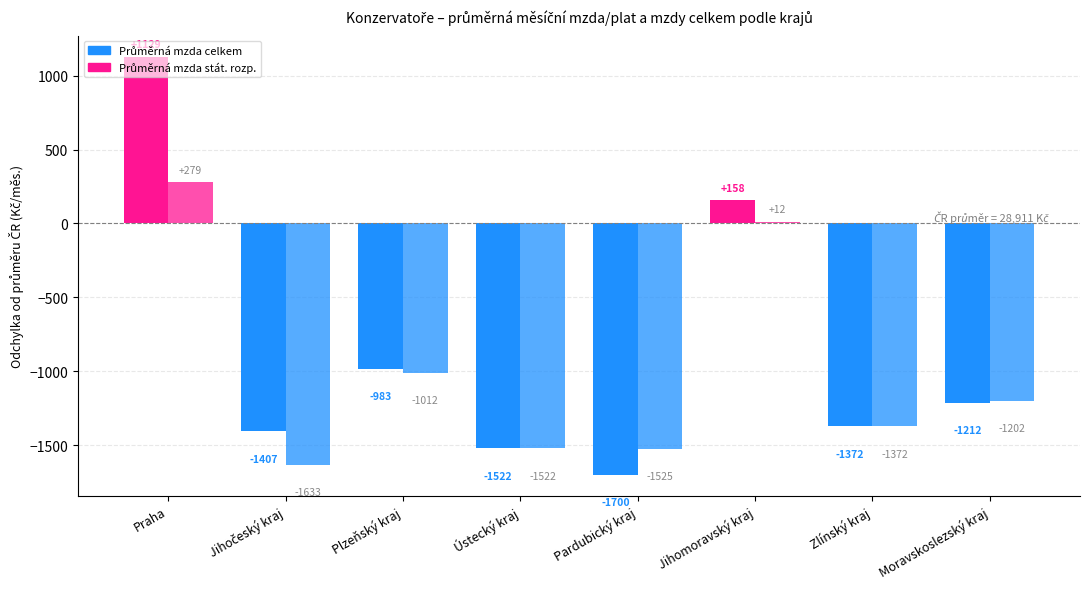

How many categories are shown in the chart?

8